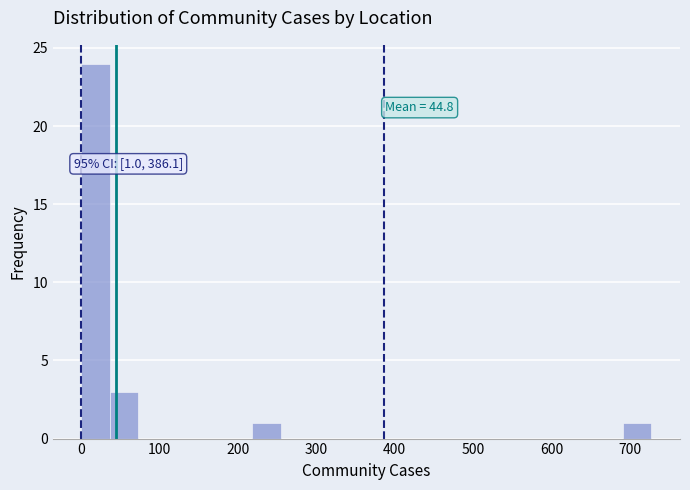

Read against the x-axis, roughly where is the centre of the tallest bar?

20